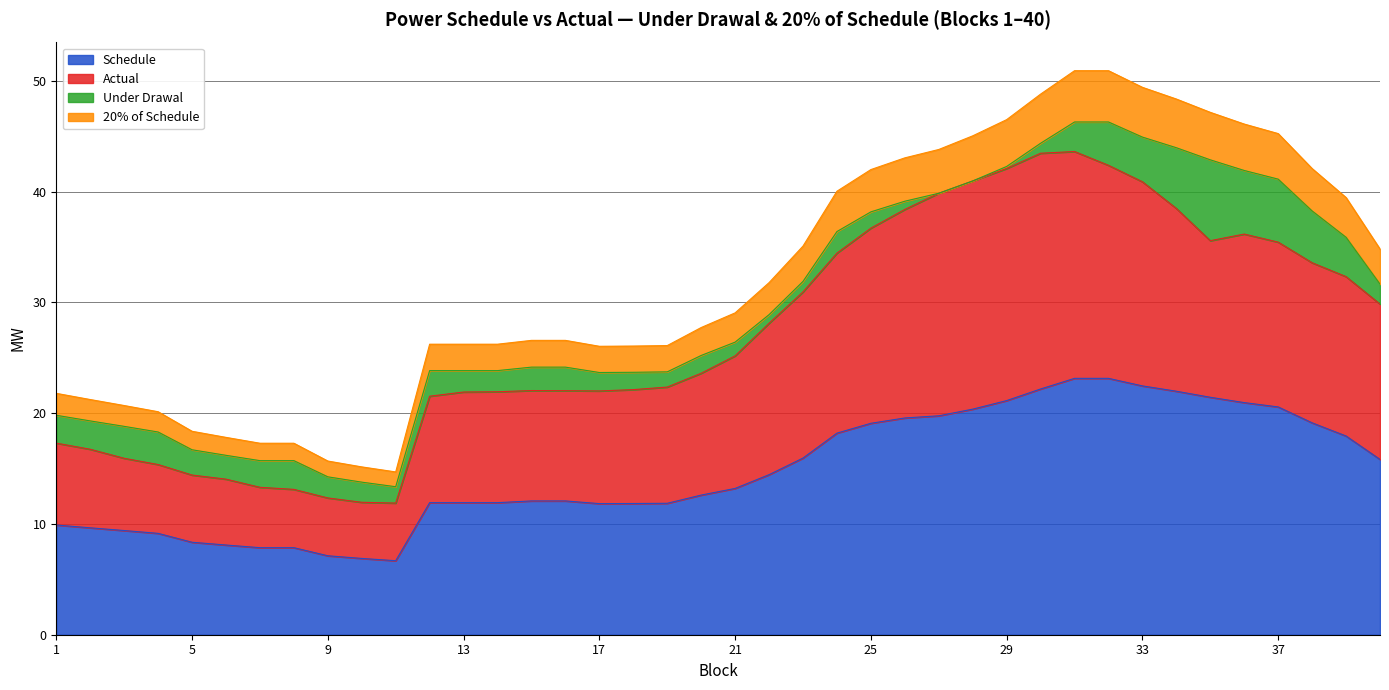

Which category has the lowest value in the Schedule series?

11